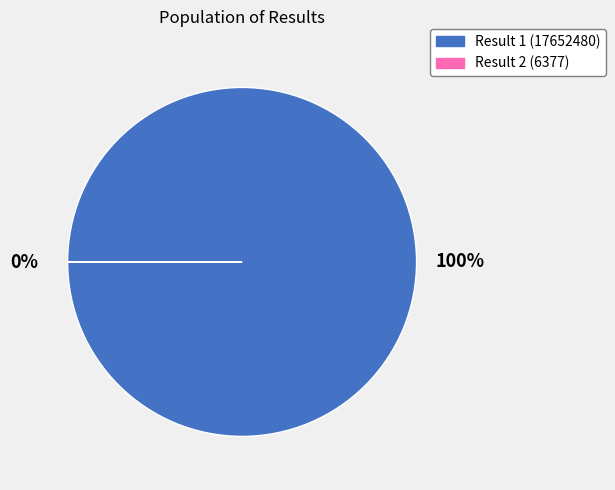

True or false: Result 1 (17652480) accounts for 100% of the total.

True